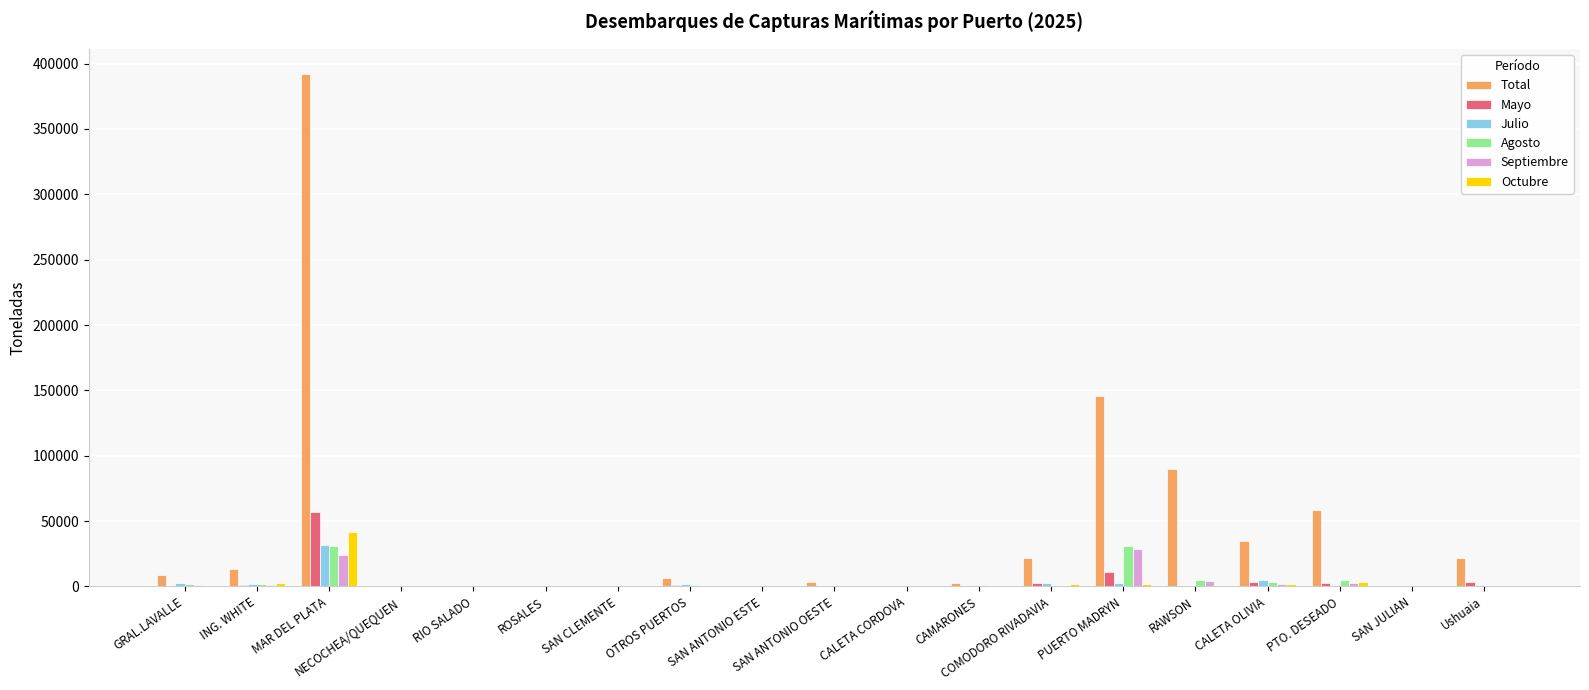

Read the Total value at RIO SALADO.

101.4